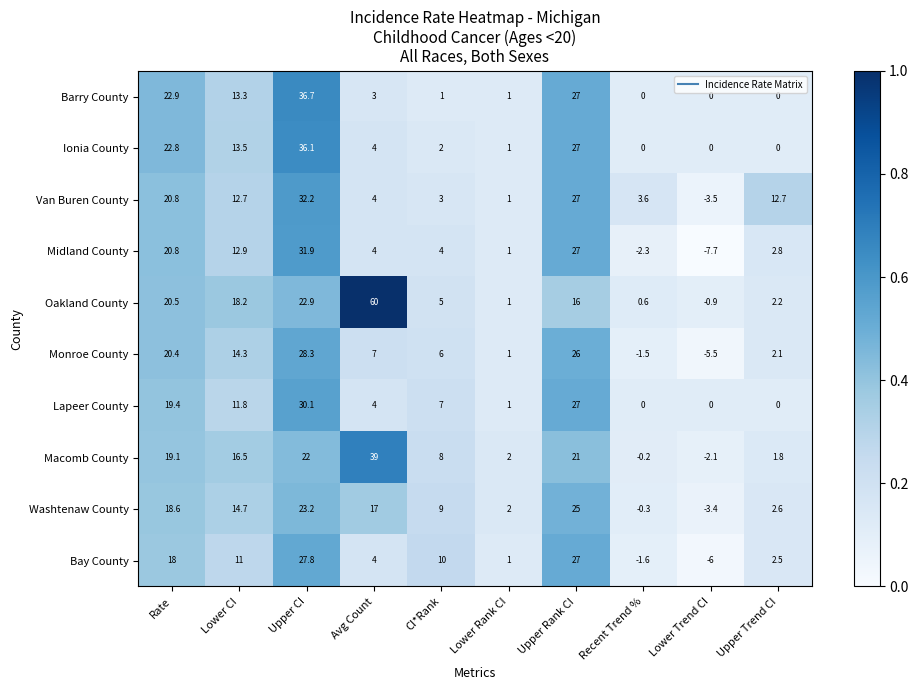

Which series changed the most between Lower CI and Upper CI?

Barry County